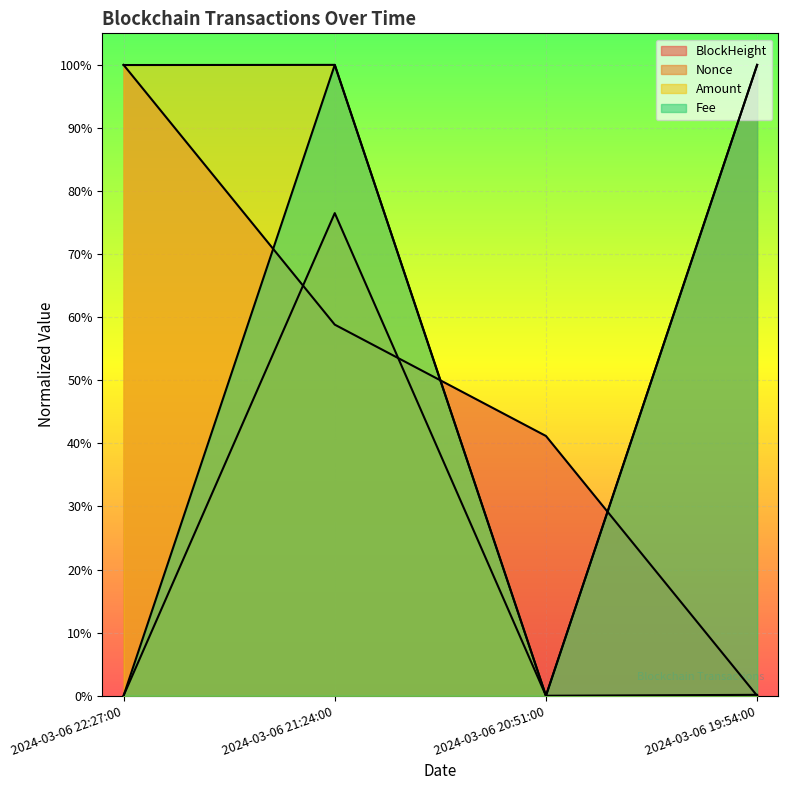

What is the sum of the Fee values at 2024-03-06 19:54:00 and 2024-03-06 20:51:00?

1.0